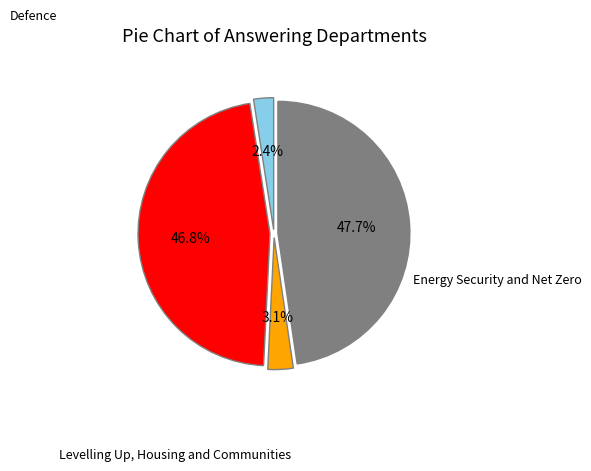

Does any single category account for the majority?

No